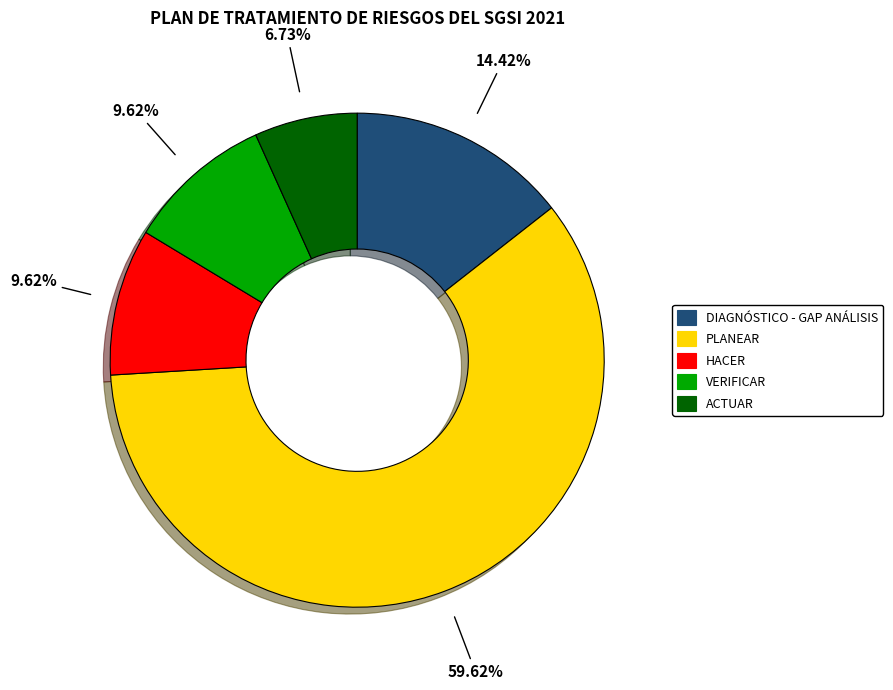

Is the sum of VERIFICAR and HACER greater than half?

No